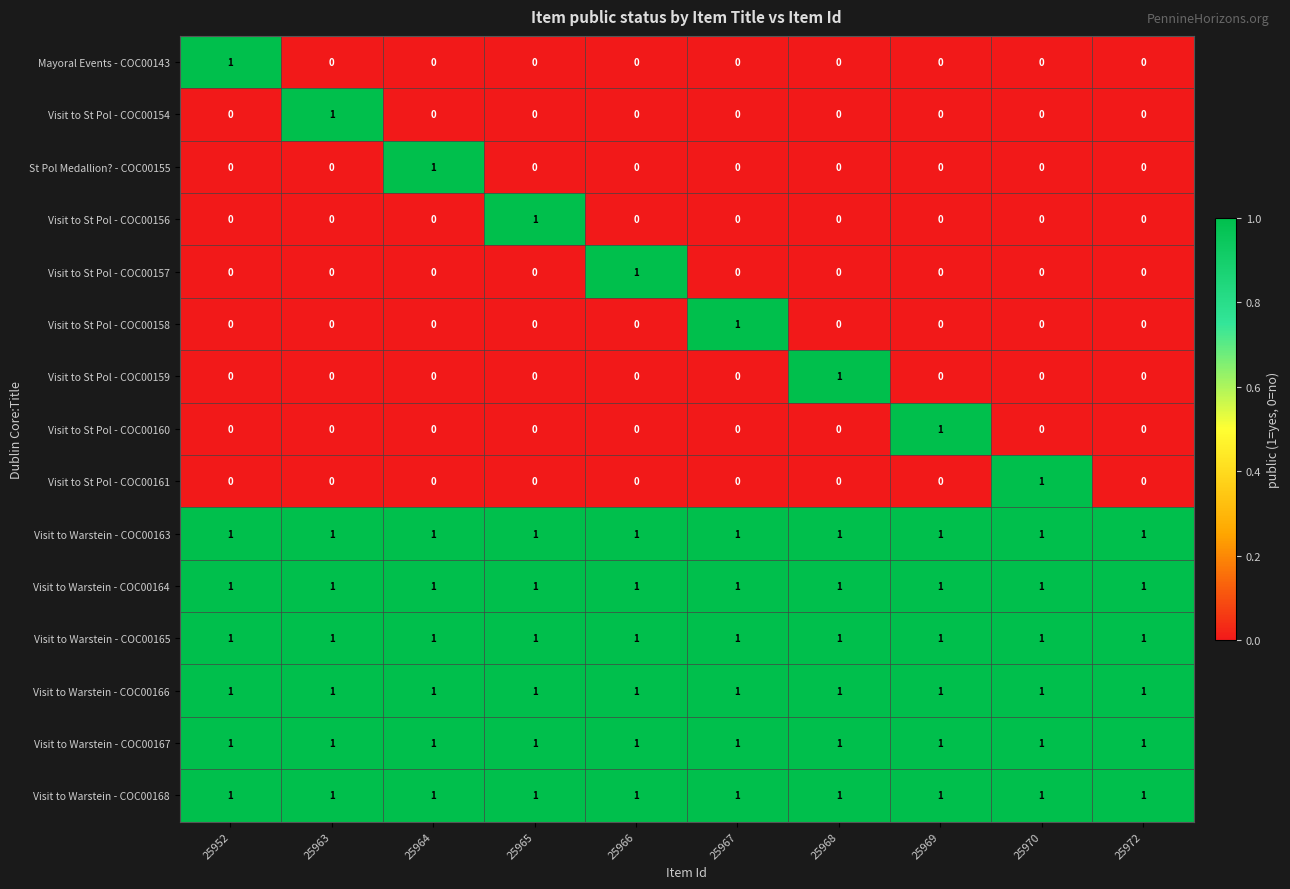

True or false: St Pol Medallion? - COC00155 has a value of 0 at 25968.

True